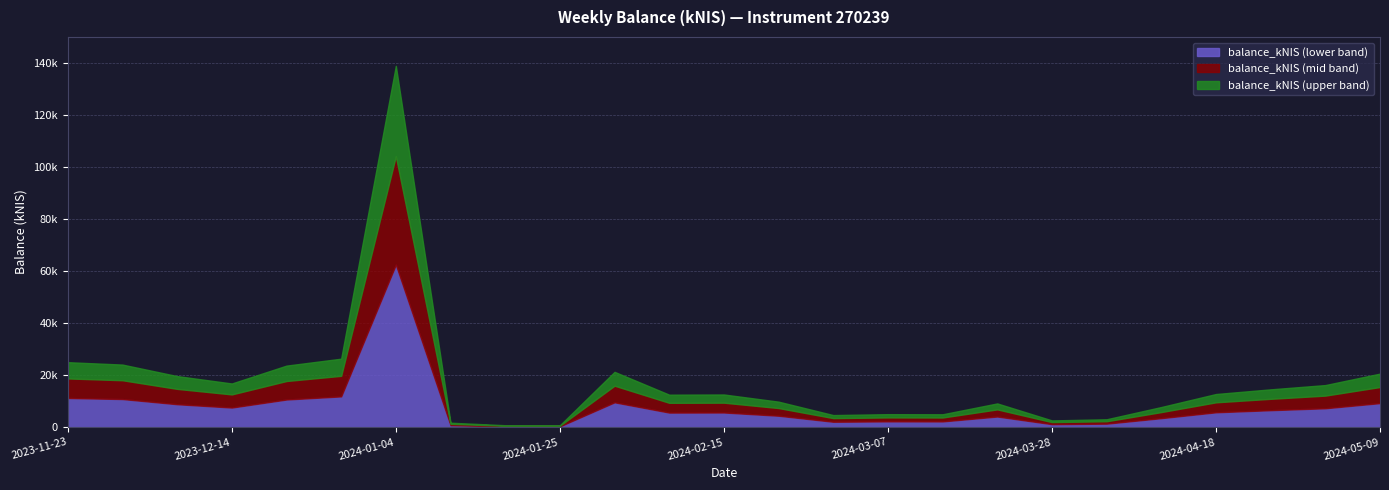

Rank the categories by value from highest to lowest.

2024-01-04, 2023-12-28, 2023-11-23, 2023-11-30, 2023-12-21, 2024-02-01, 2024-05-09, 2023-12-07, 2023-12-14, 2024-05-02, 2024-04-25, 2024-04-18, 2024-02-15, 2024-02-08, 2024-02-22, 2024-03-21, 2024-04-11, 2024-03-07, 2024-03-14, 2024-02-29, 2024-04-04, 2024-03-28, 2024-01-11, 2024-01-18, 2024-01-25